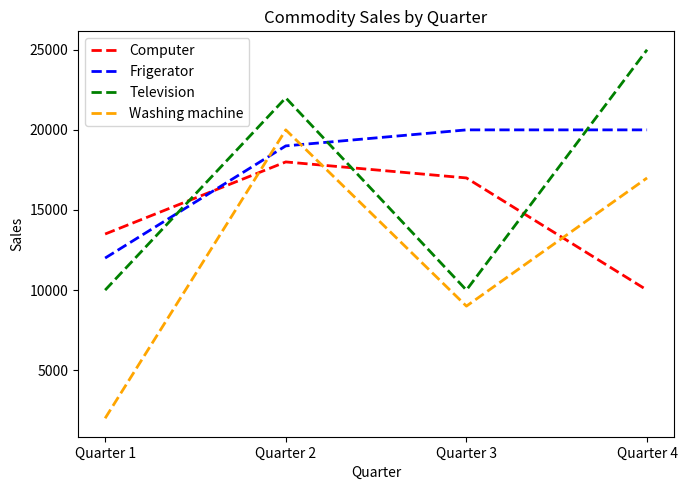

Where is Washing machine nearest to the value 11000?

Quarter 3